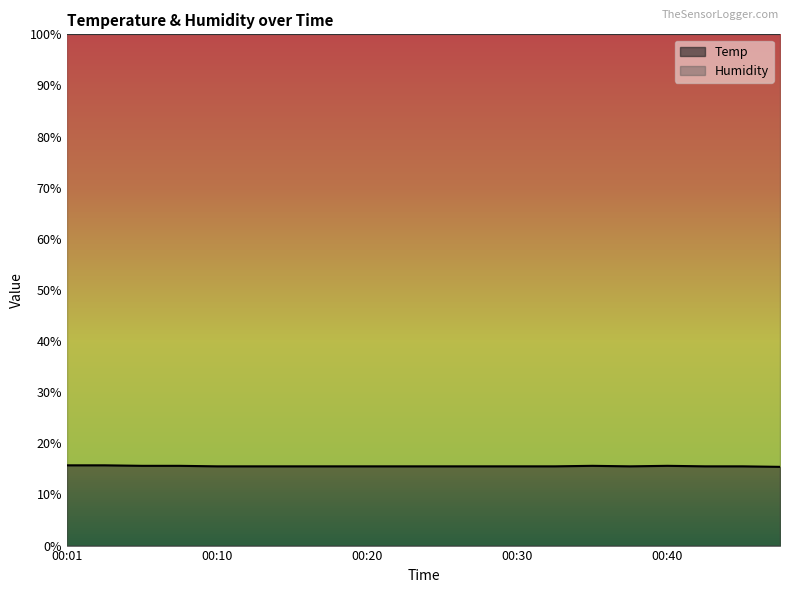

How many data points does each series have?

20